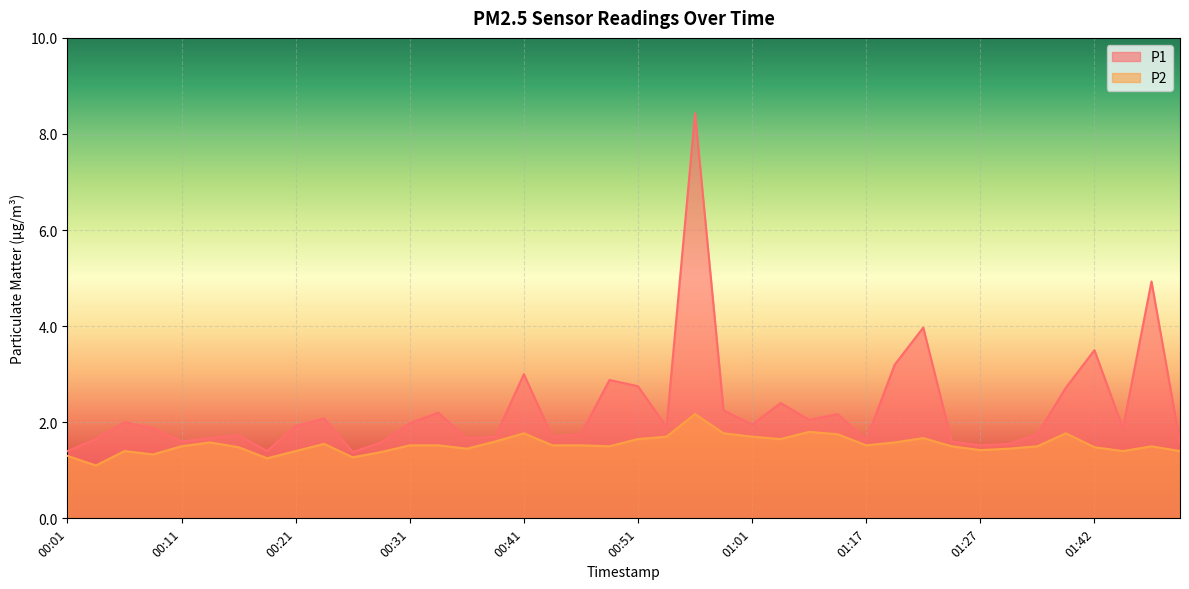

At which label is P1 closest to 4?

01:22